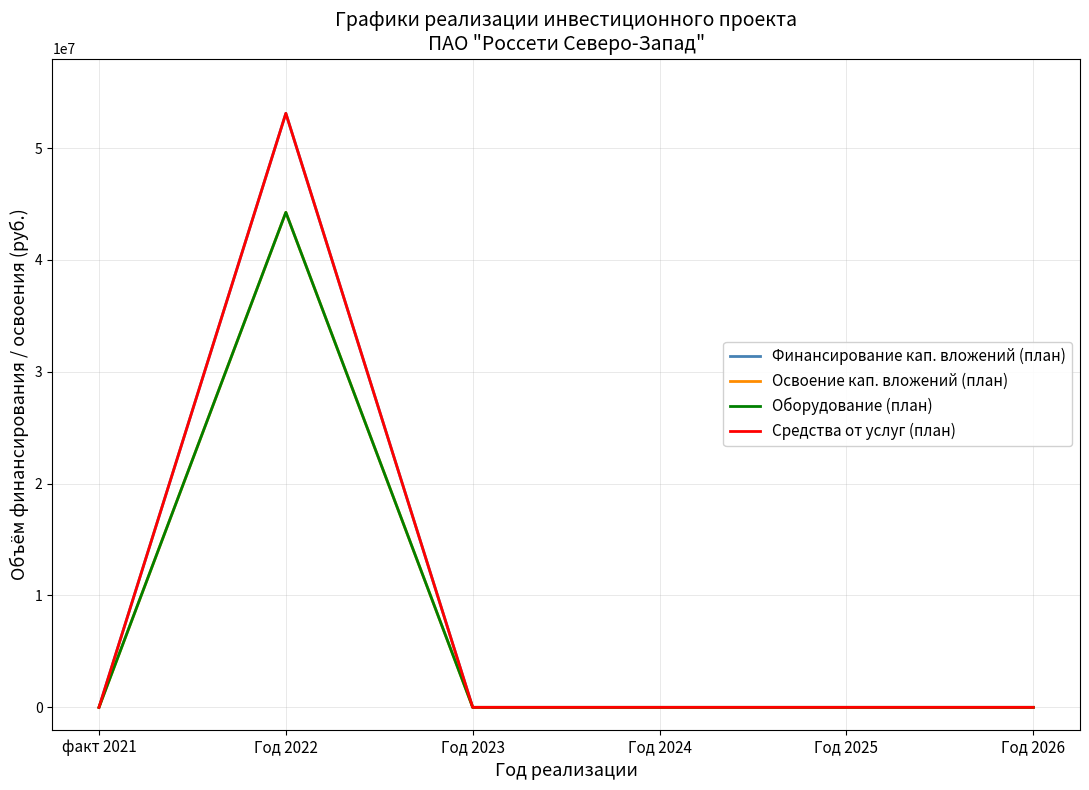

True or false: Освоение кап. вложений (план) and Средства от услуг (план) cross at least once.

False